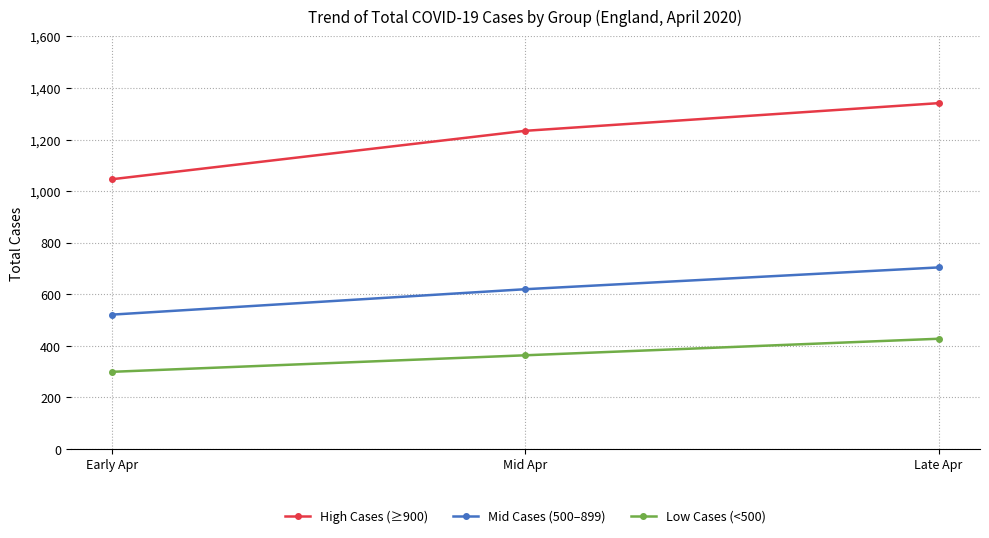

How many categories are shown in the chart?

3